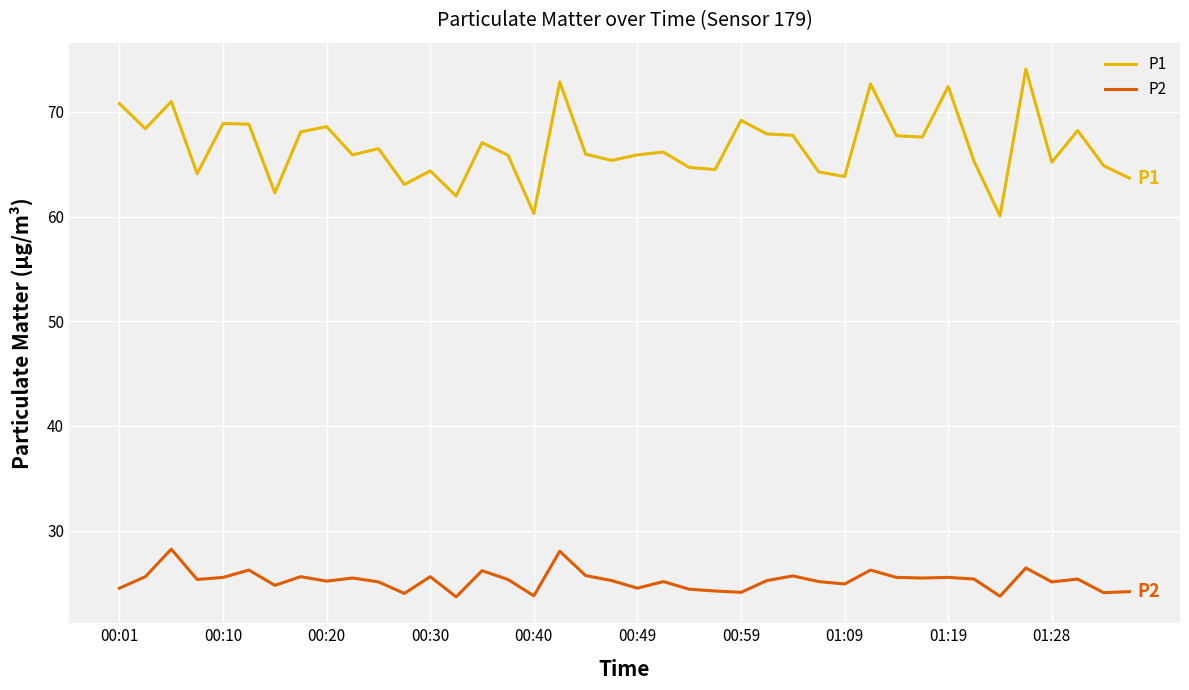

True or false: P1 and P2 intersect in this chart.

False